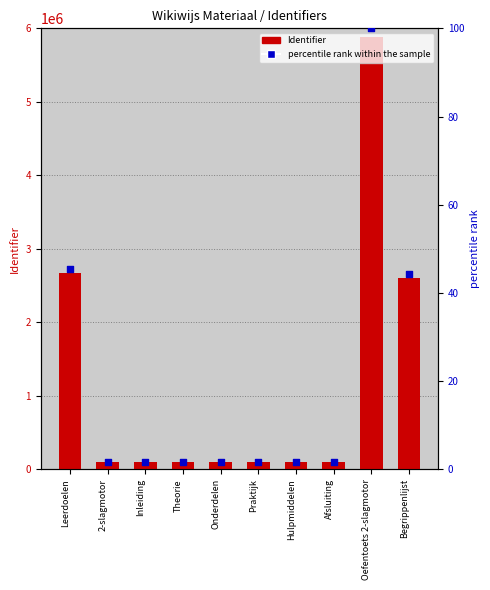

Which series has the largest total across all categories?

Identifier